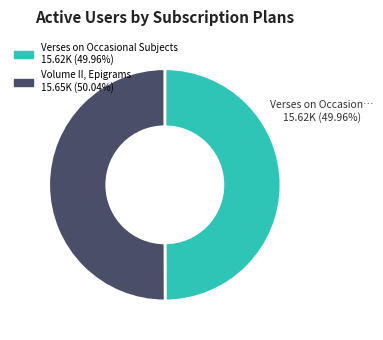

To the nearest percent, what is the combined percentage of Volume II, Epigrams and Verses on Occasional Subjects?

100%